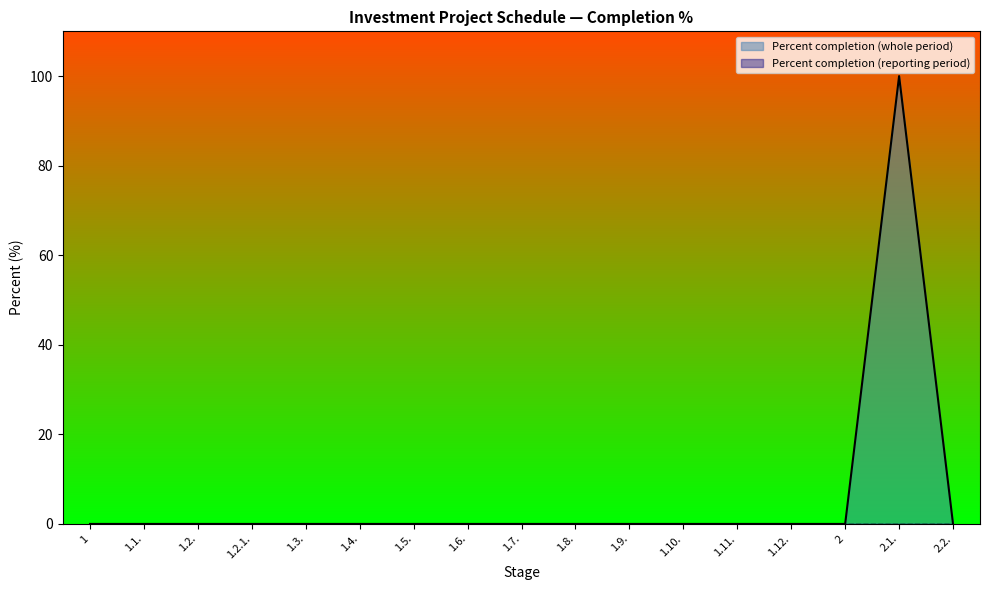

What are all the series names shown in the legend?

Percent completion (whole period), Percent completion (reporting period)